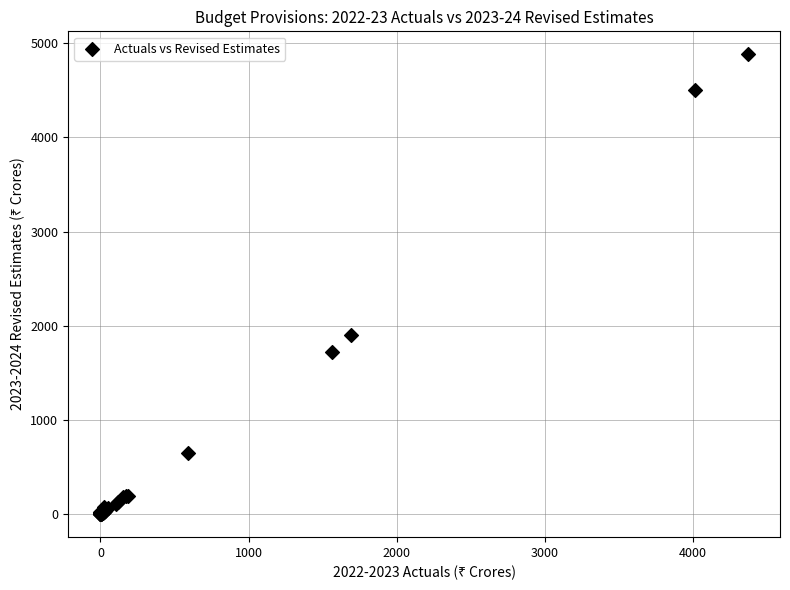

What Y value in the scatter plot is closest to 2442?

1904.2